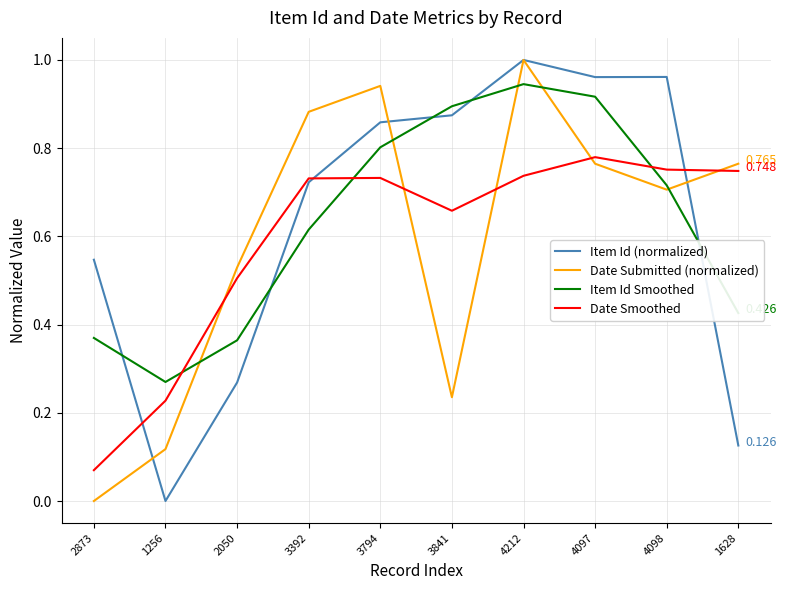

Which series ends up on top after the final intersection of Date Submitted (normalized) and Item Id (normalized)?

Date Submitted (normalized)